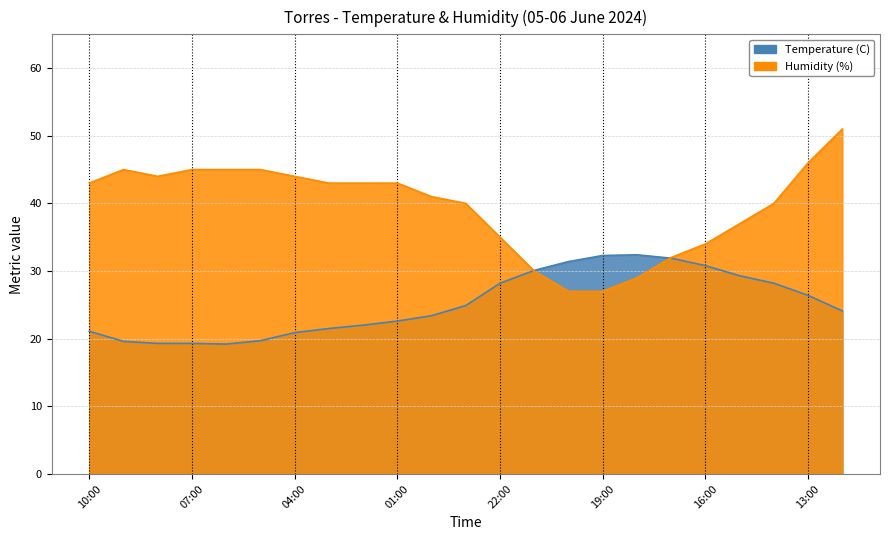

True or false: Temperature (C) has more than 2 points higher than both neighbors.

False